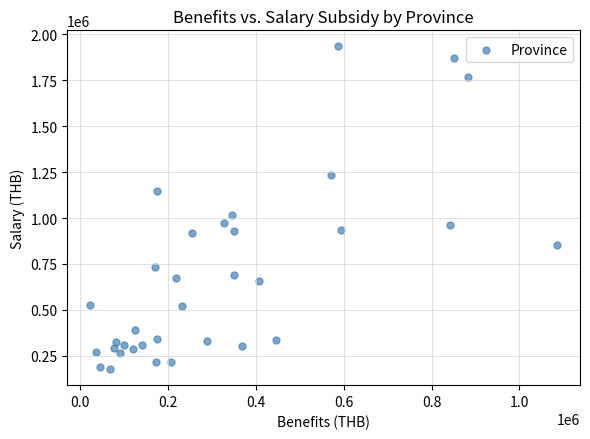

What is the range of Y values (max minus min)?

1756430.4